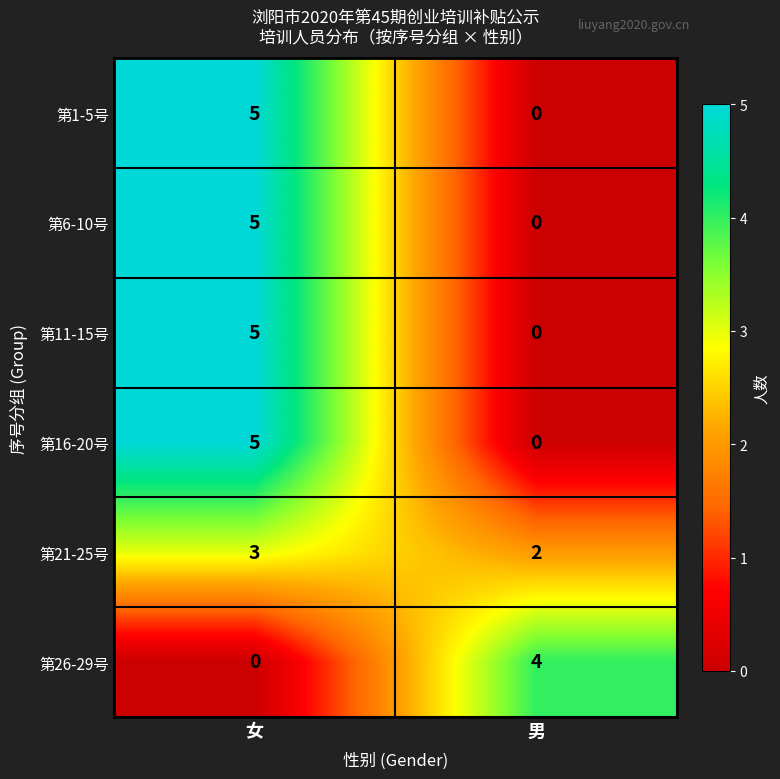

What is the difference between the highest and lowest values at 女?

5